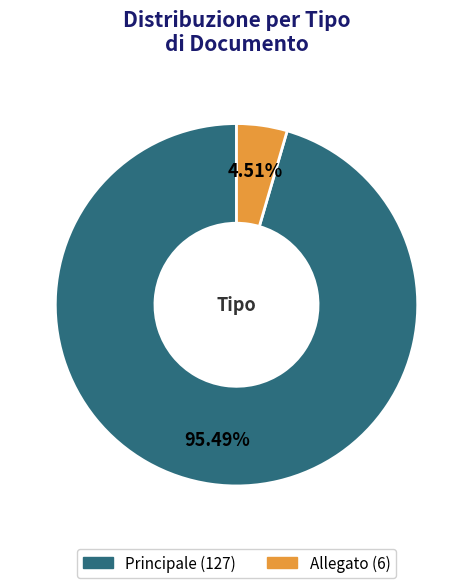

Between Allegato and Principale, which is larger?

Principale